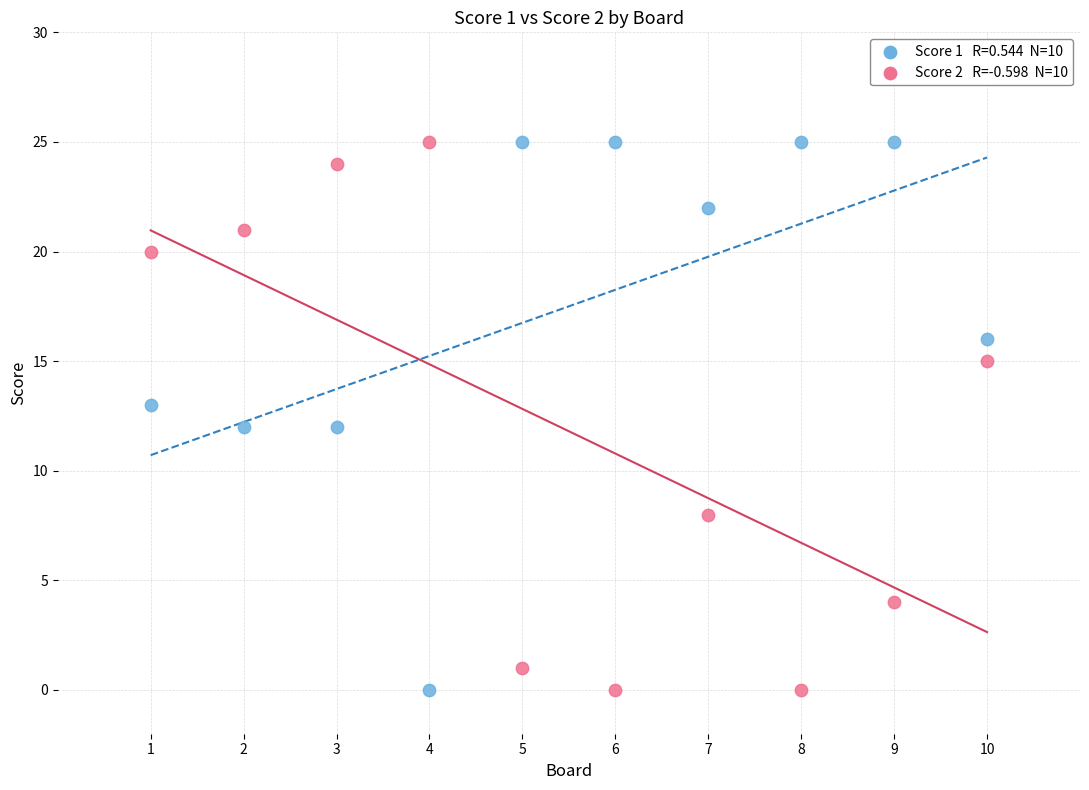

Across all data points, what is the range of X values (max minus min)?

9